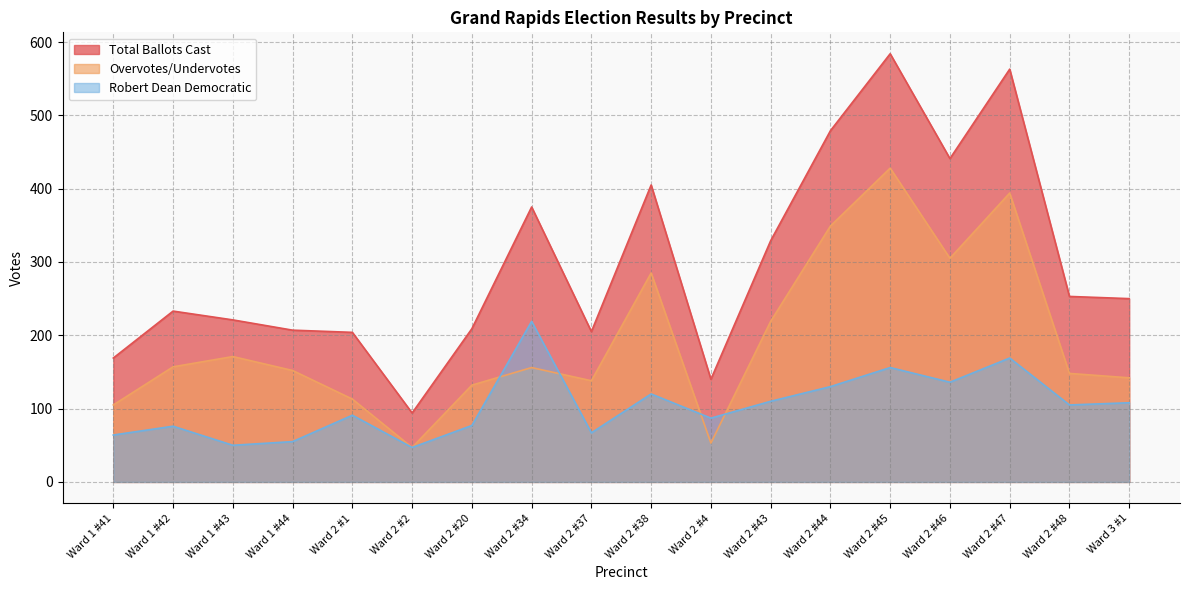

What is the difference between the maximum and second lowest values in the Robert Dean Democratic series?

169